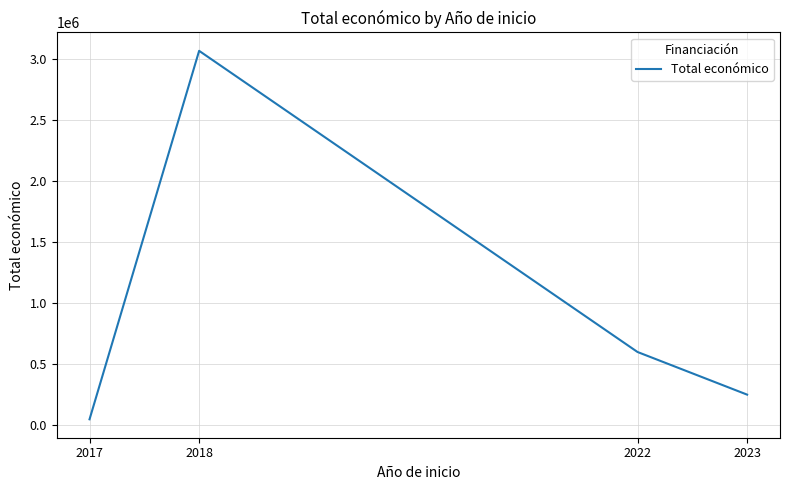

What is the average value?

989846